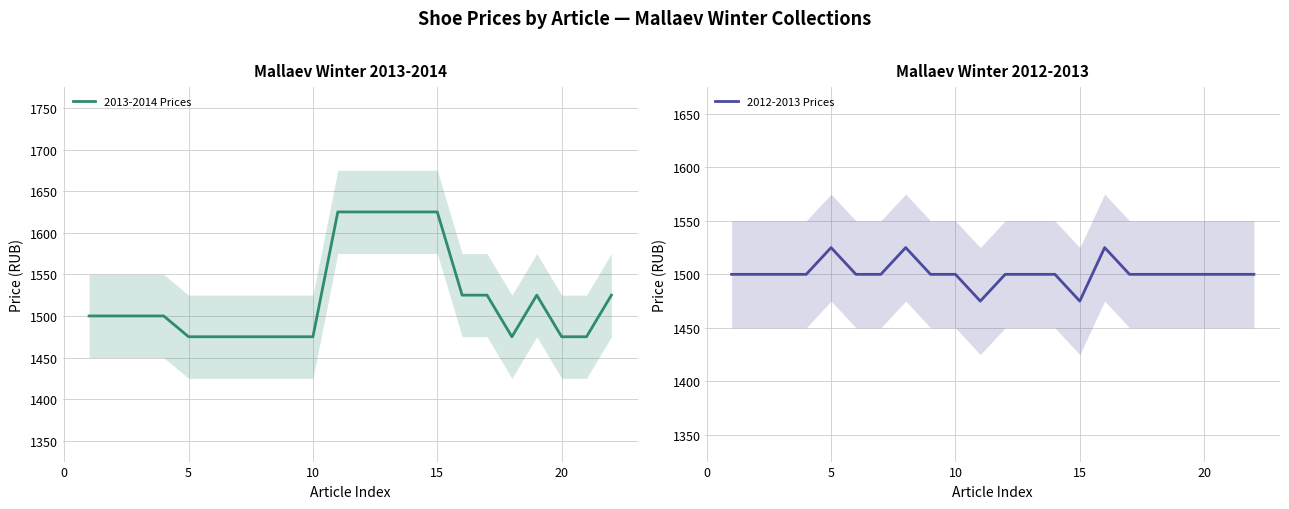

Which series ends up on top after the final intersection of 2013-2014 Prices and 2012-2013 Prices?

2013-2014 Prices